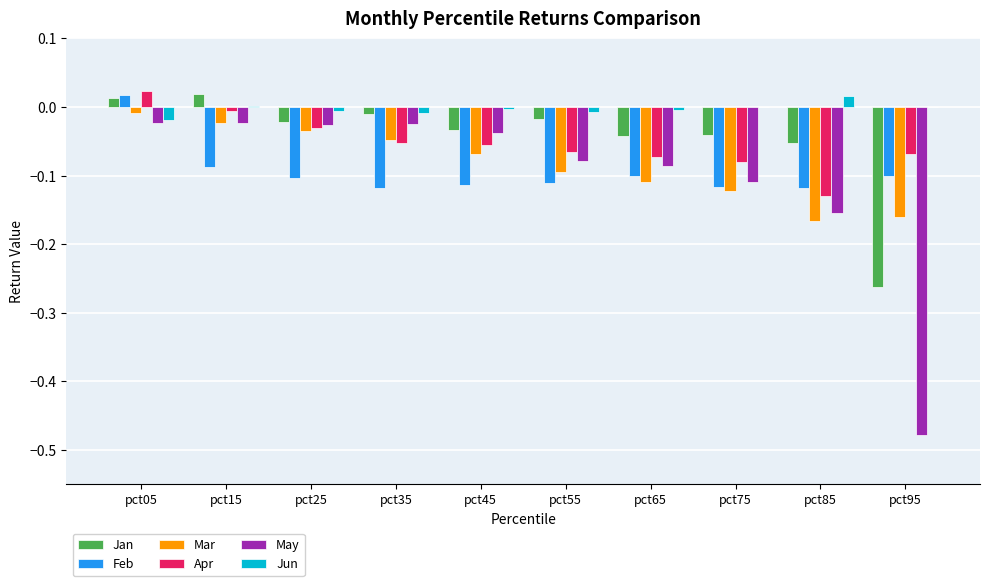

What is the sum of all Mar values?

-0.8